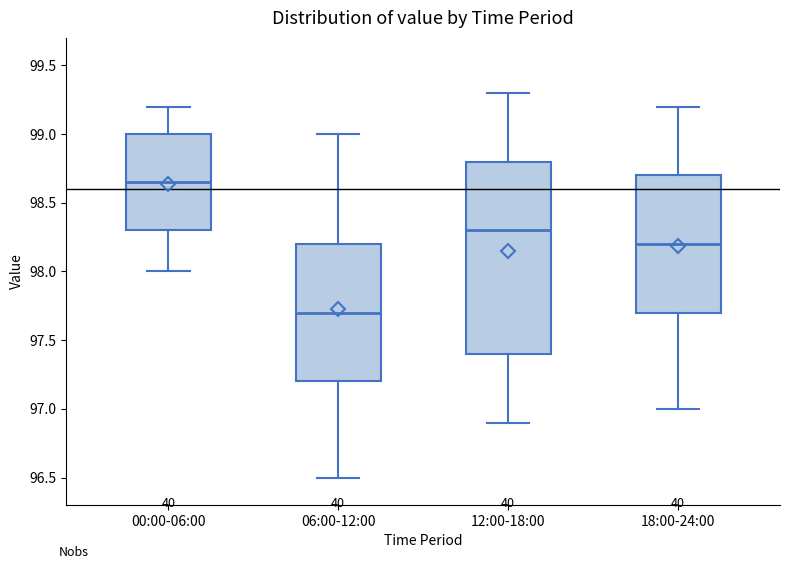

Reading left to right, transcribe this box plot: for each box, give where its median line is, the range the box spans, and where its two whiskers end, as read against the y-axis. The values are not printed on the chart, so give them approximately, as read against the axis.

00:00-06:00: median 98.65, box 98.30 to 99.00, whiskers 98.00 to 99.20
06:00-12:00: median 97.70, box 97.20 to 98.20, whiskers 96.50 to 99.00
12:00-18:00: median 98.30, box 97.40 to 98.80, whiskers 96.90 to 99.30
18:00-24:00: median 98.20, box 97.70 to 98.70, whiskers 97.00 to 99.20